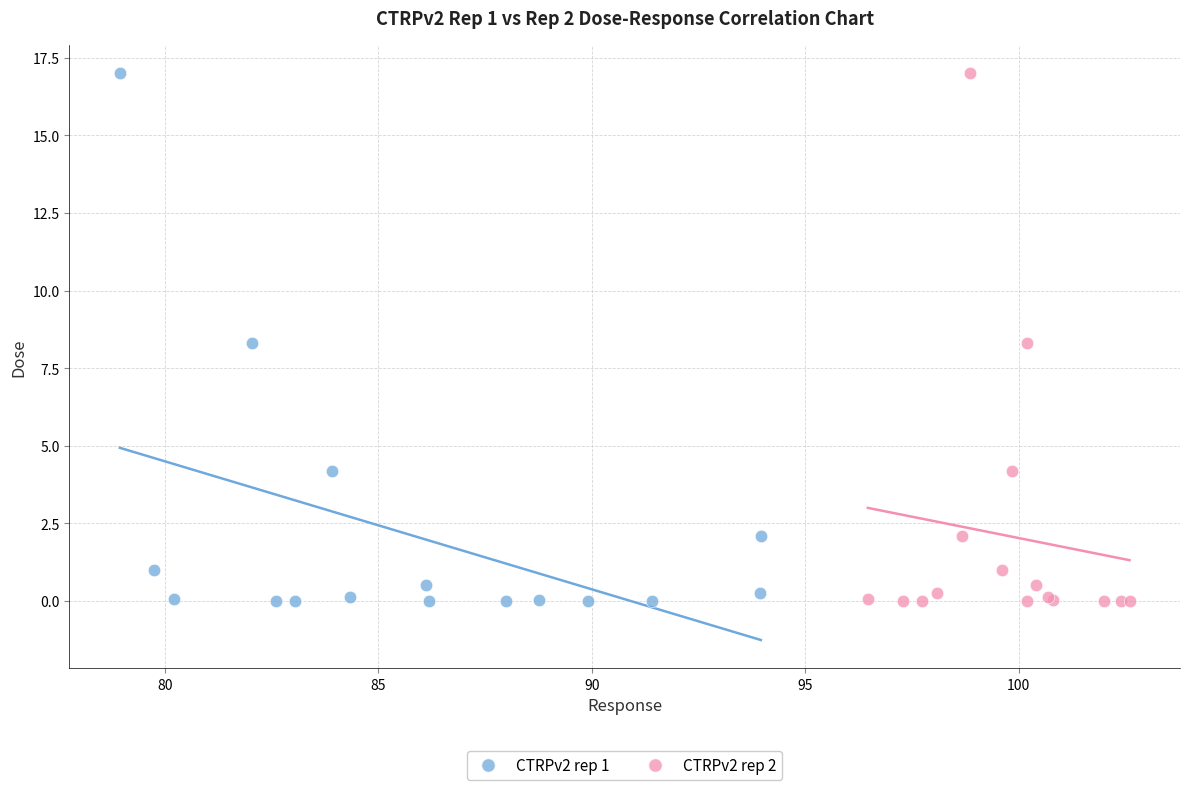

What are all the series names shown in the legend?

CTRPv2 rep 1, CTRPv2 rep 2